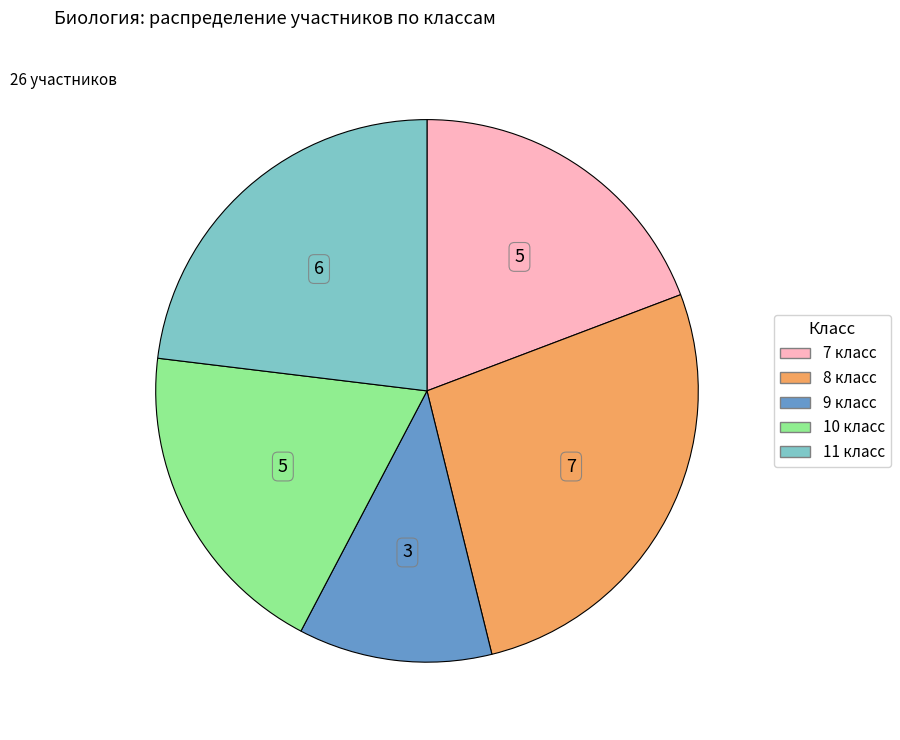

Is there any slice that represents more than half of the pie?

No